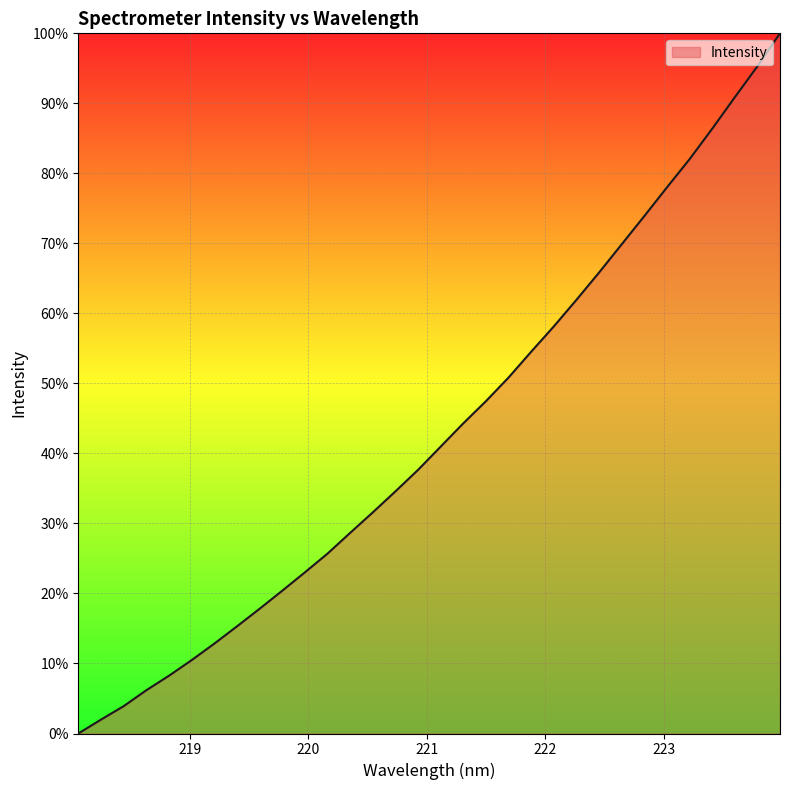

Reading left to right, what are all the values shown in this chart?

0.0	2.0	3.9	6.2	8.2	10.5	12.8	15.3	17.8	20.4	23.0	25.7	28.7	31.6	34.6	37.7	41.0	44.3	47.5	50.8	54.5	58.1	61.9	65.8	69.9	73.9	78.0	82.0	86.4	90.9	95.3	100.0